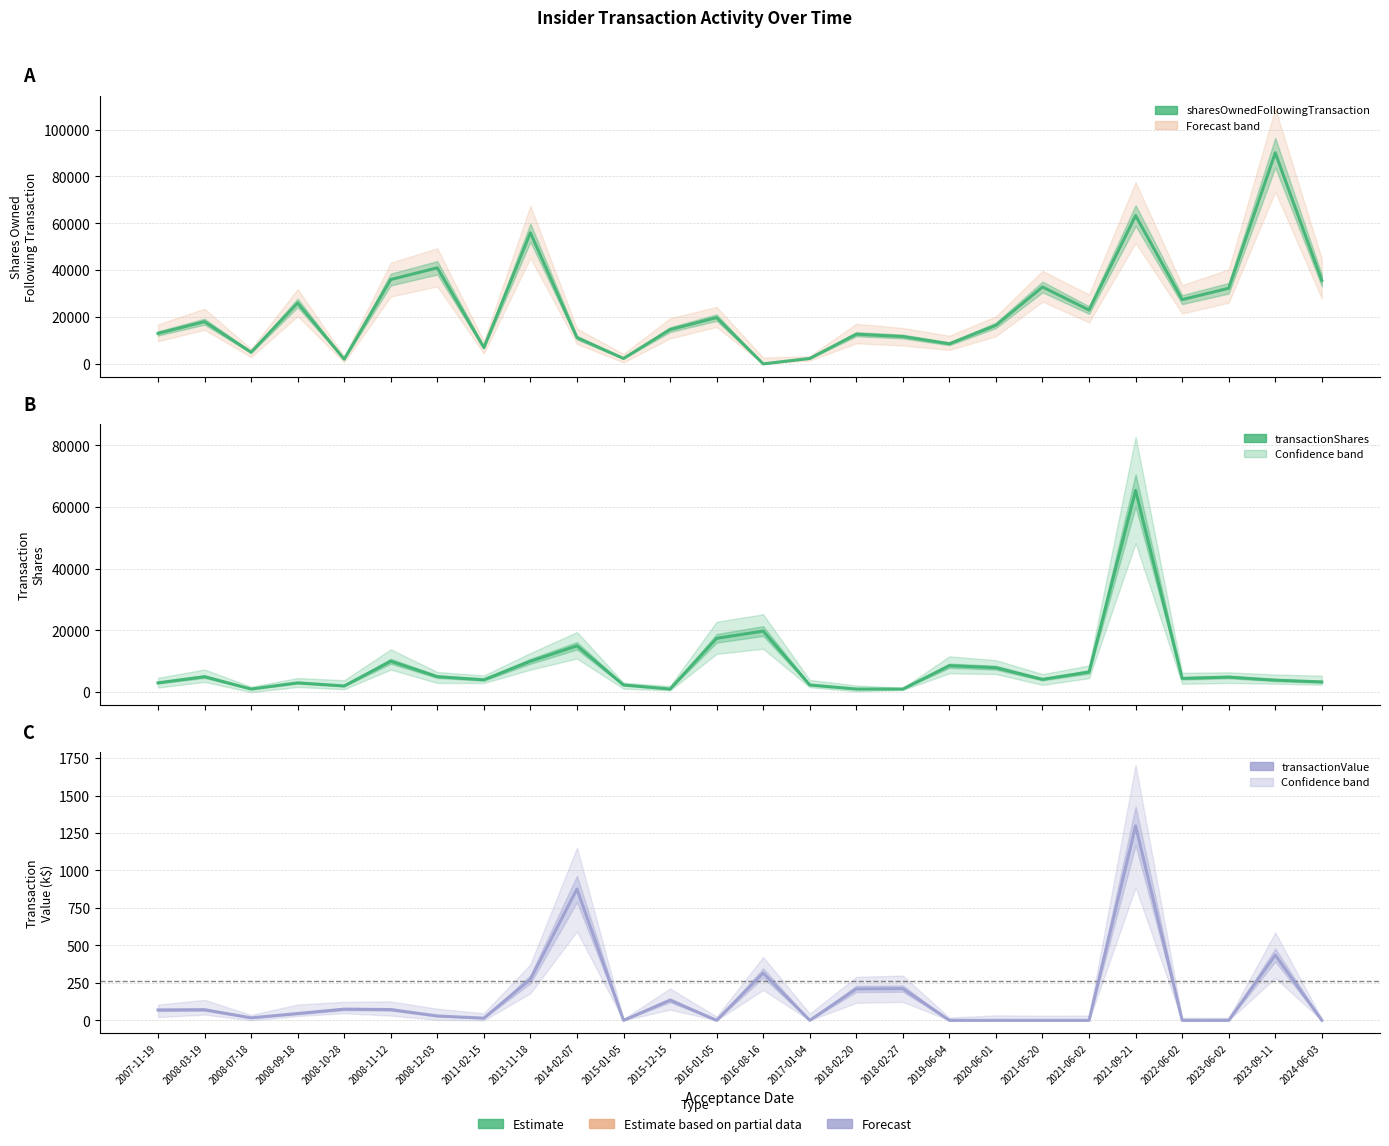

Is it true that transactionValue (k$) equals 74.7 at 2008-10-28?

True